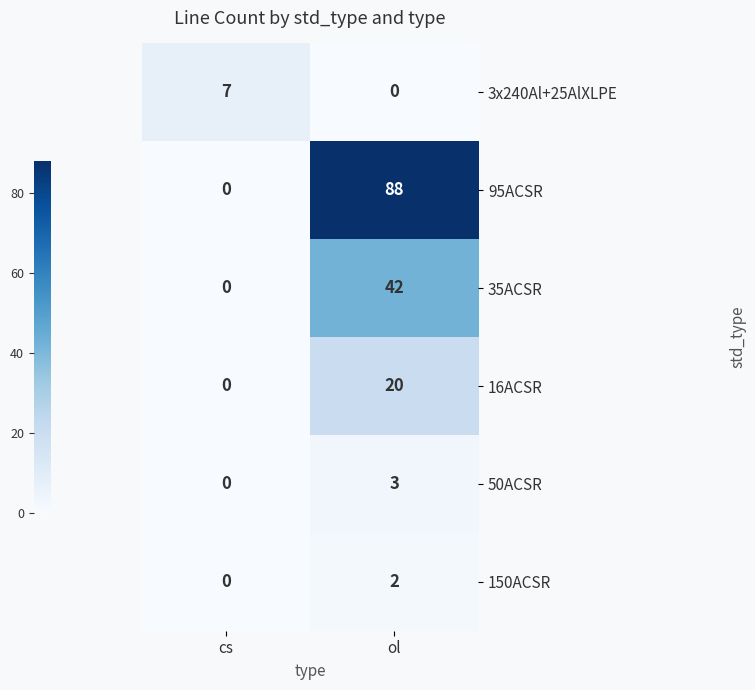

List the labels in order of 95ACSR value, largest first.

ol, cs